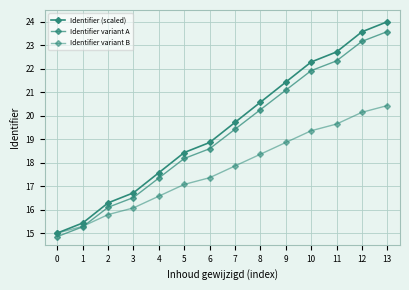

How many lines are shown in the chart?

3